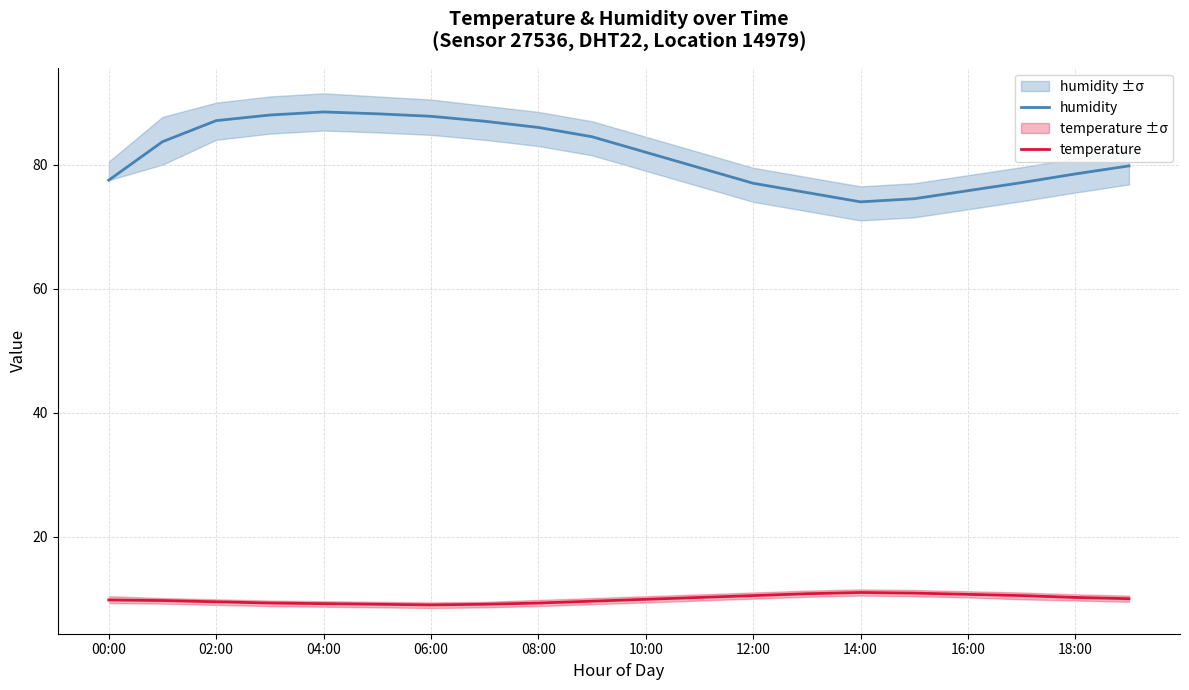

True or false: temperature and humidity intersect in this chart.

False